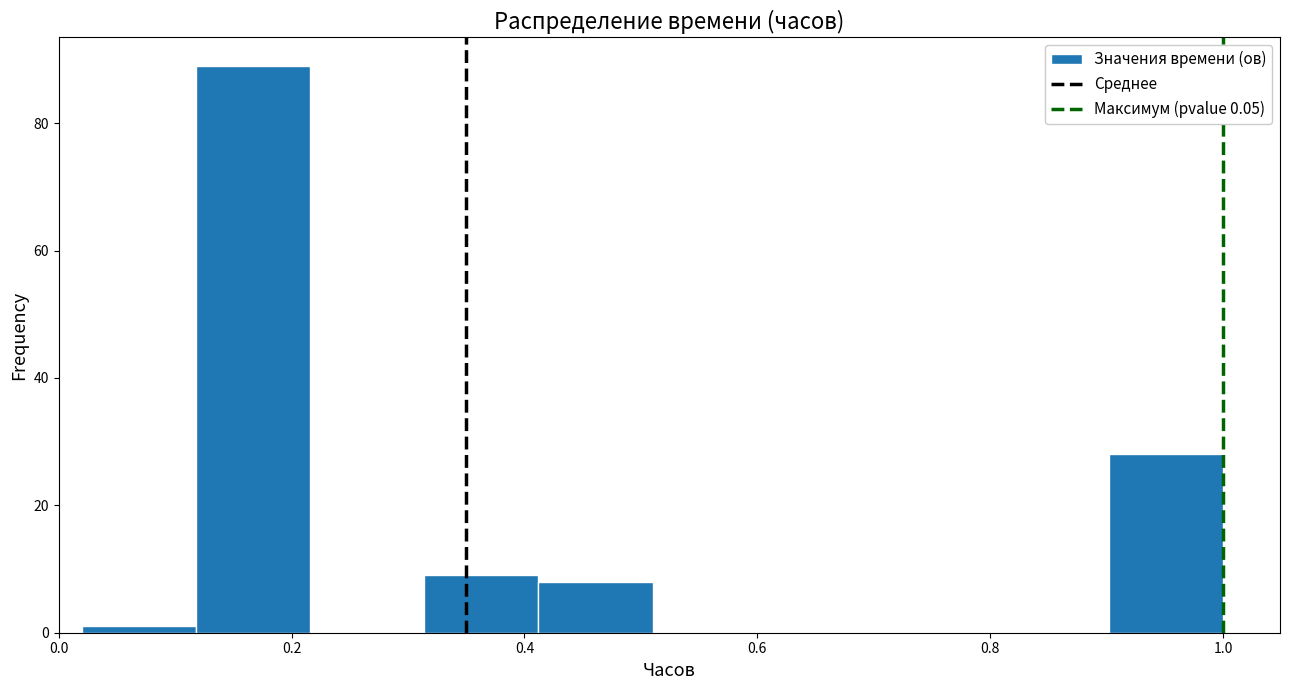

What is the height of the bar covering 0.902 to 1.000 on the x-axis? Neither the bar edges nor the heights are printed on the chart, so give them approximately, as read against the axes.

28